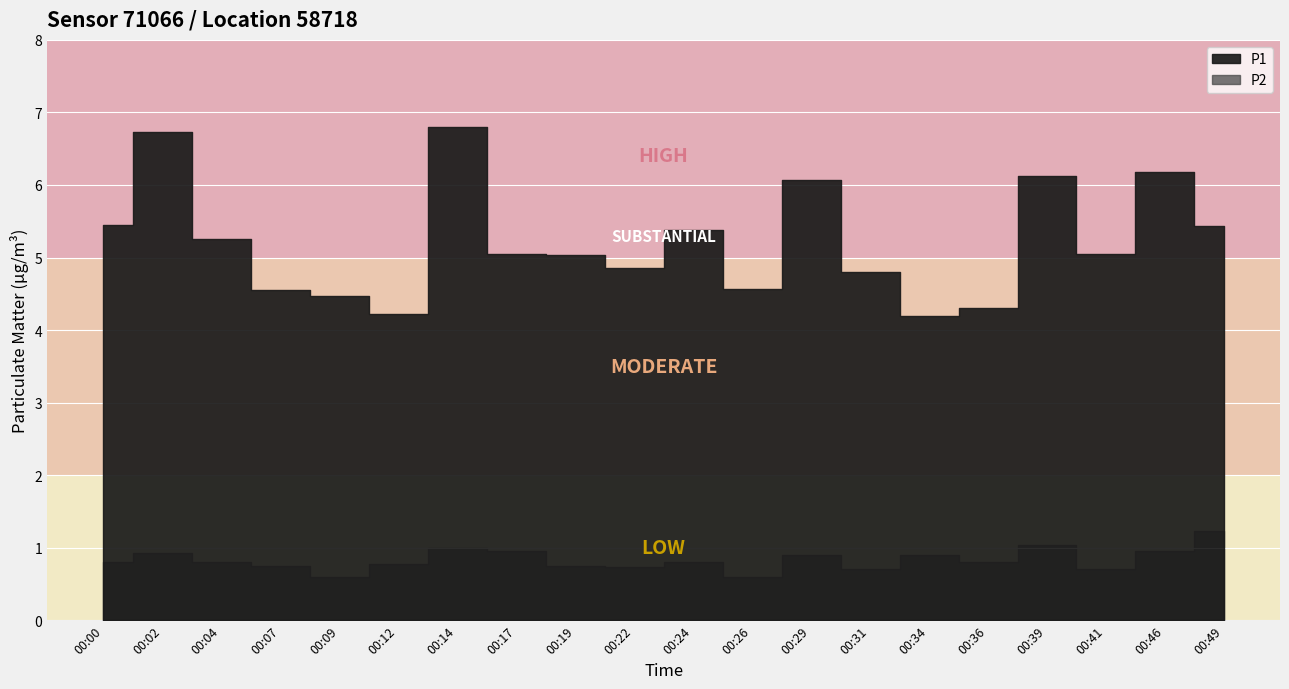

What is the difference between the highest and lowest values at 00:36?

3.5